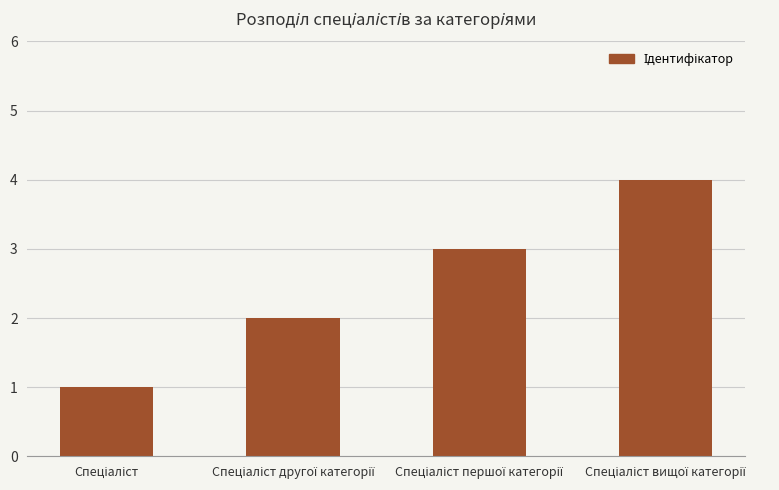

What is the difference between the maximum and minimum values?

3